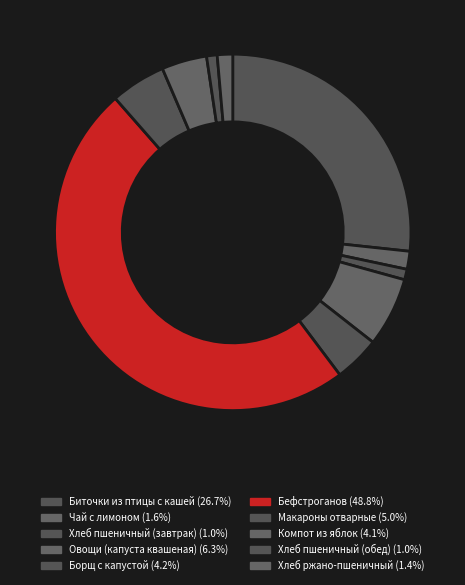

To the nearest percent, what is the difference between the largest and smallest slice percentages?

48%